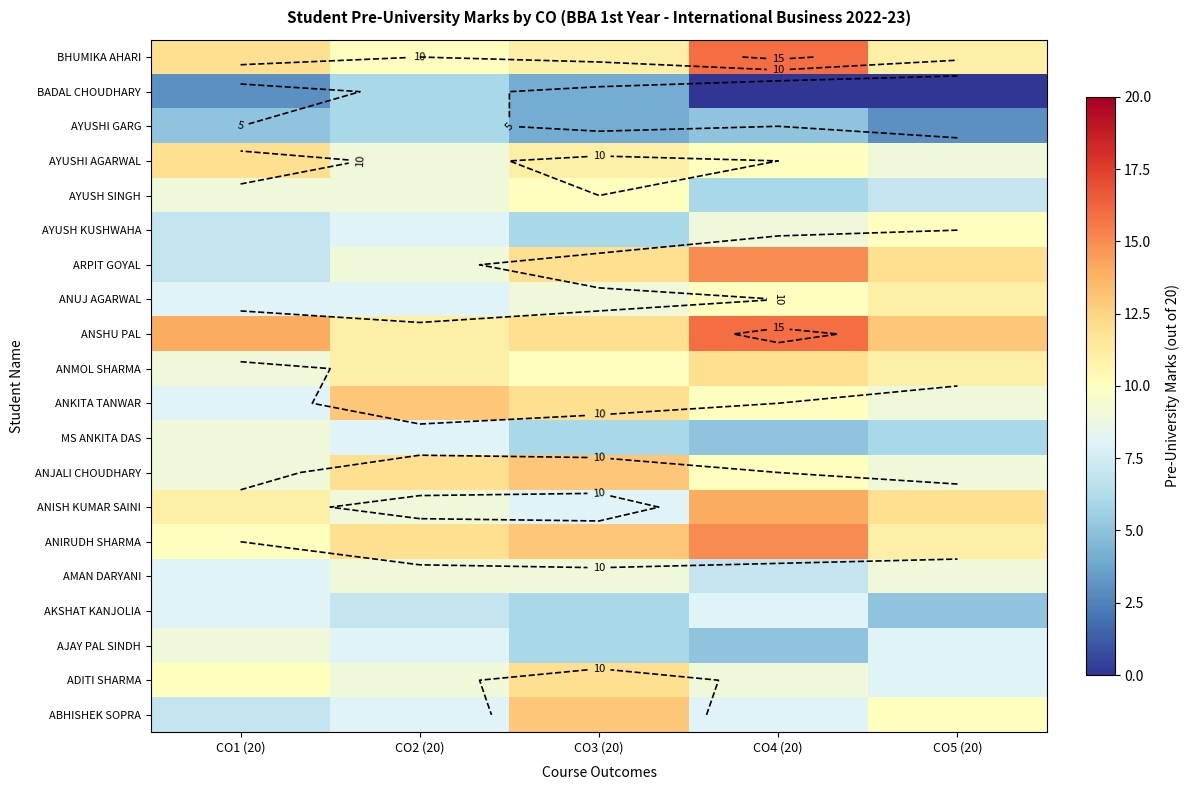

How many categories are shown in the chart?

5